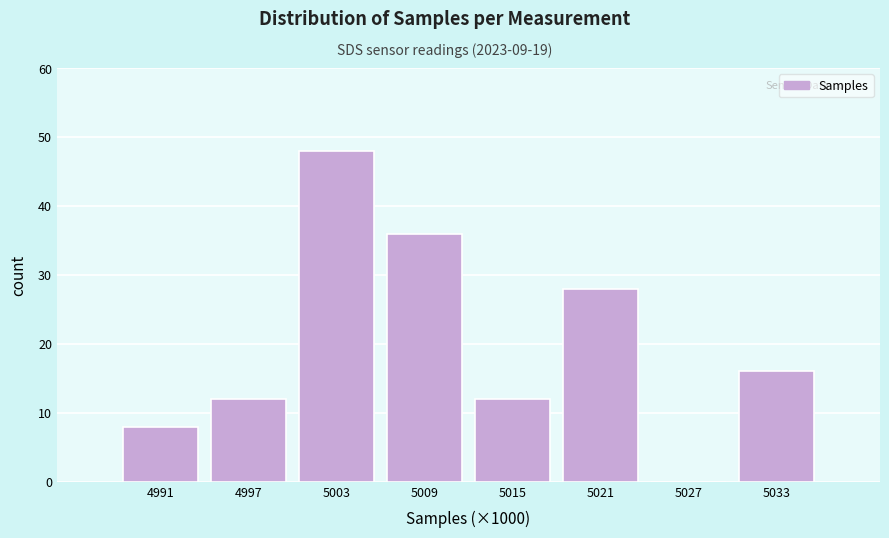

Reading right to left, extract all data points from this chart.

5033=16	5027=0	5021=28	5015=12	5009=36	5003=48	4997=12	4991=8